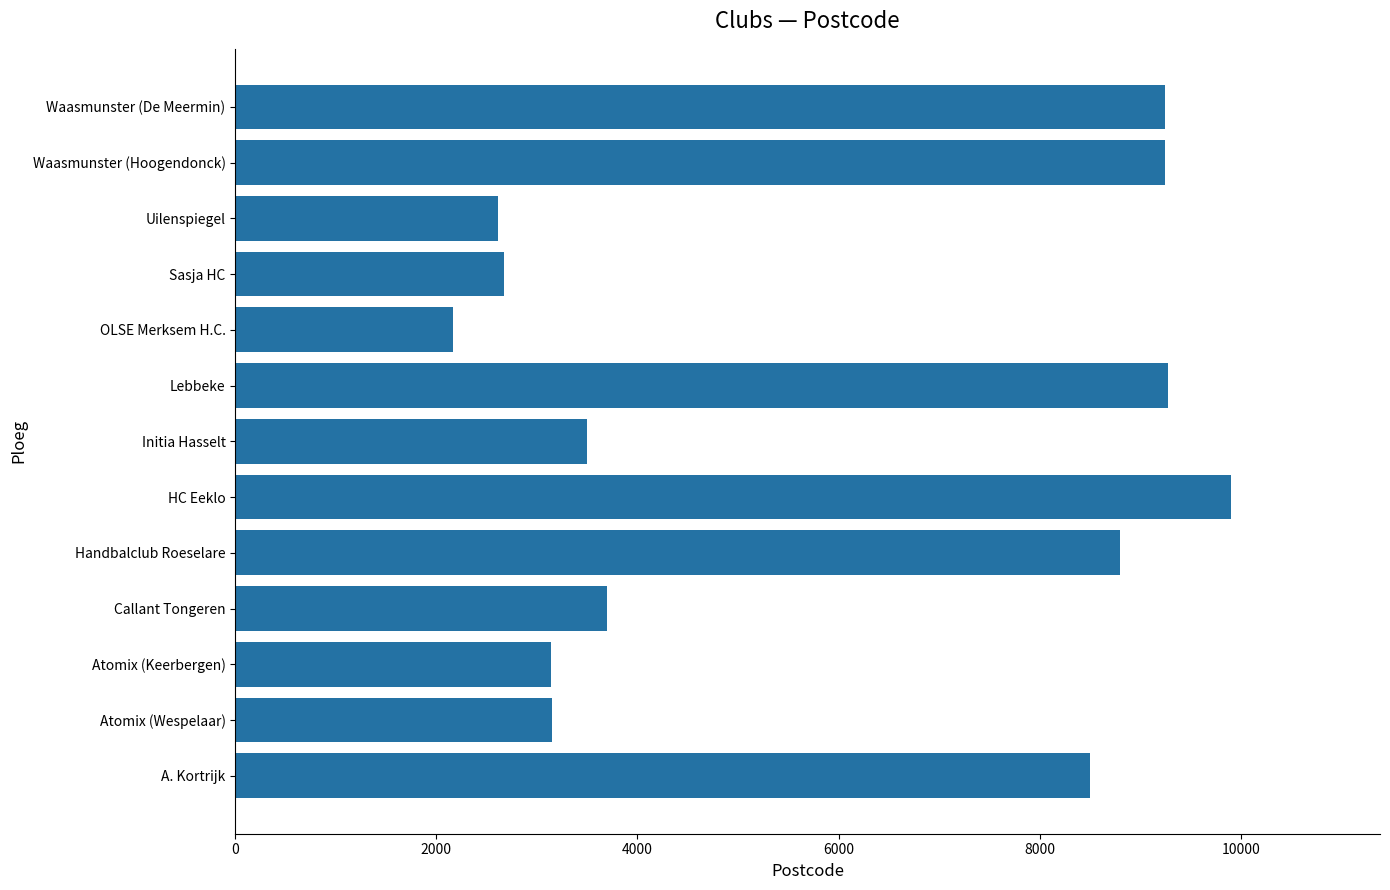

Count the number of data series in this chart.

1